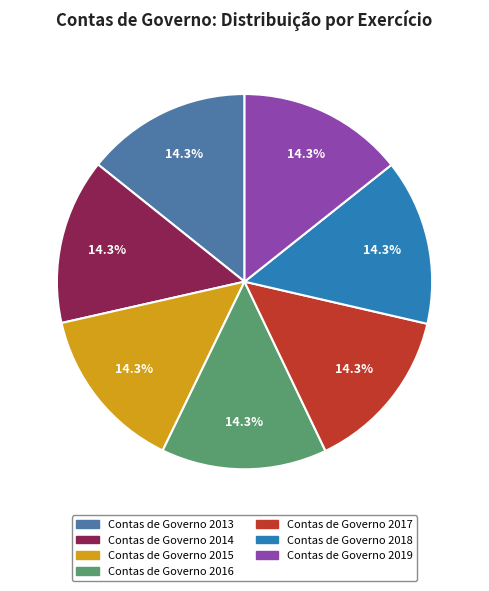

Approximately how many times larger is the value at Contas de Governo 2016 compared to Contas de Governo 2014?

1.0